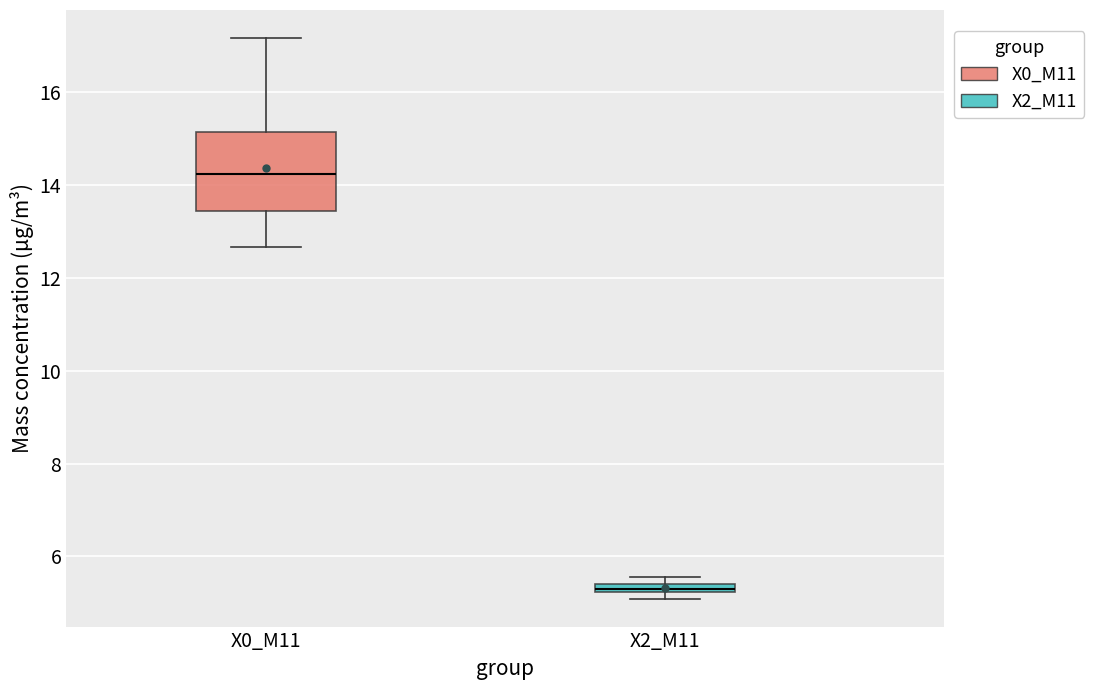

Where does the lower whisker of the box for X0_M11 end on the y-axis? The values are not printed on the chart, so give them approximately, as read against the axis.

12.6